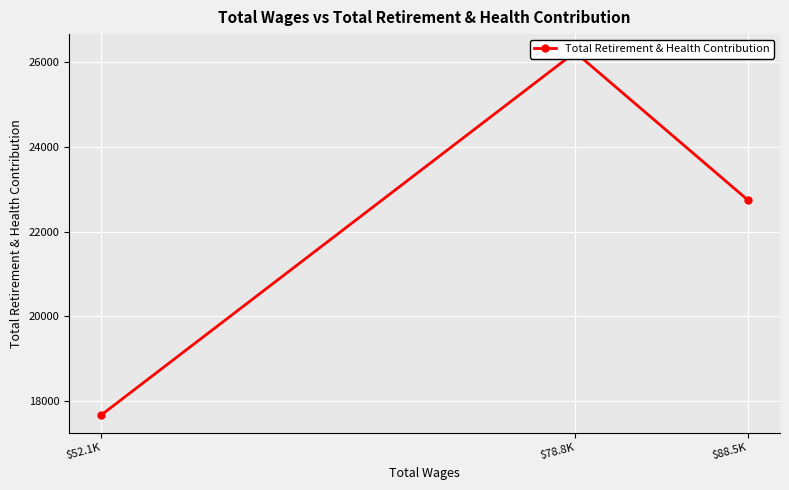

What is the difference between the maximum and second lowest values?

3492